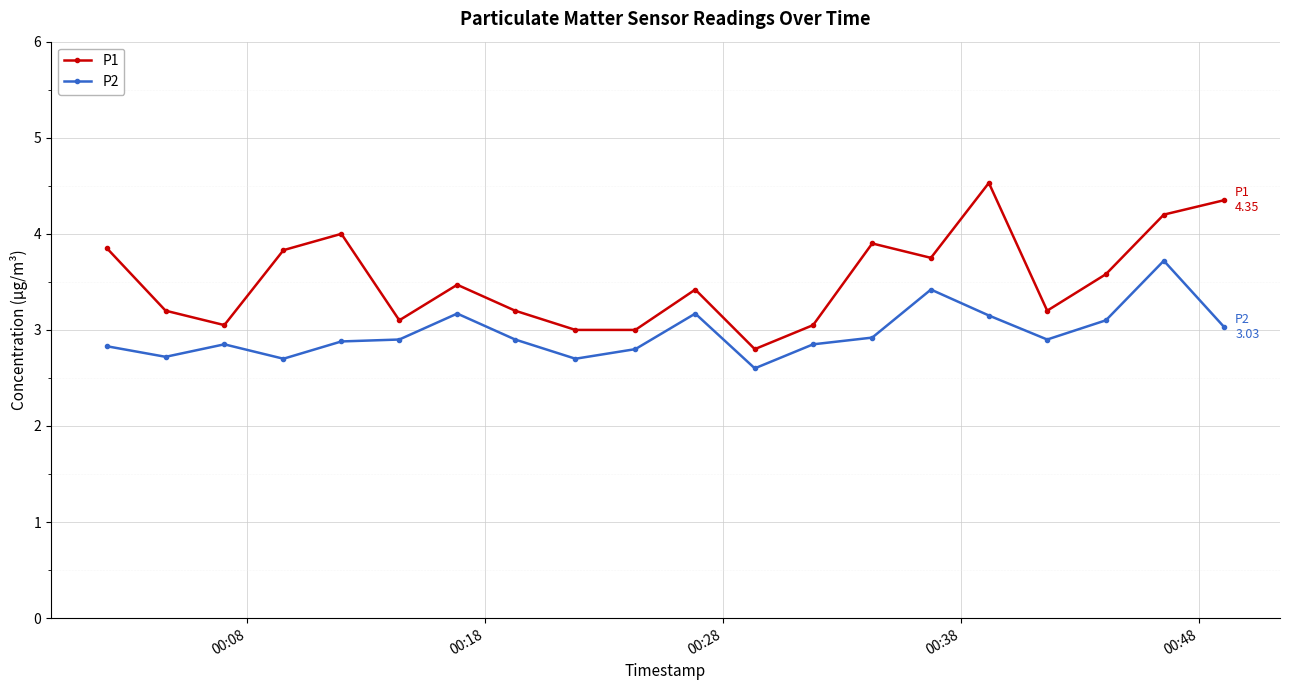

What is the value of the P2 point at the 17th from the left?

2.9